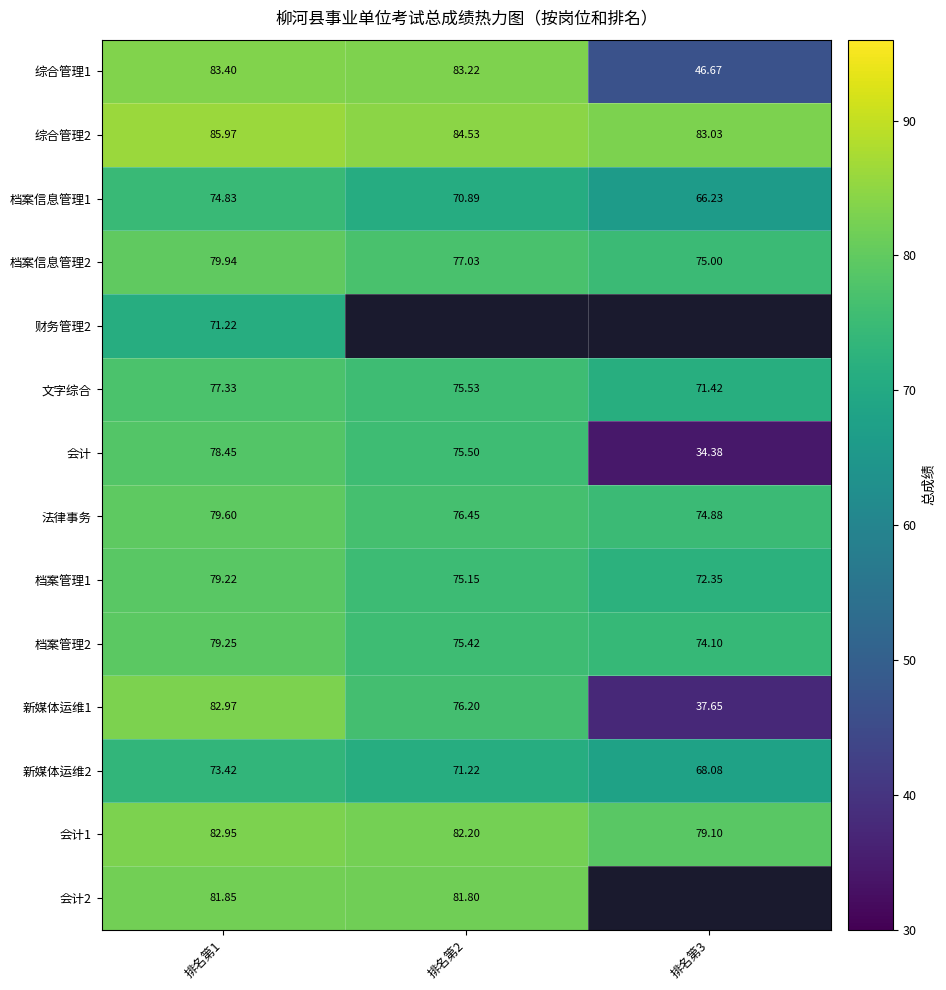

Is the value of 会计 at 排名第1 greater than the value of 法律事务 at 排名第1?

No